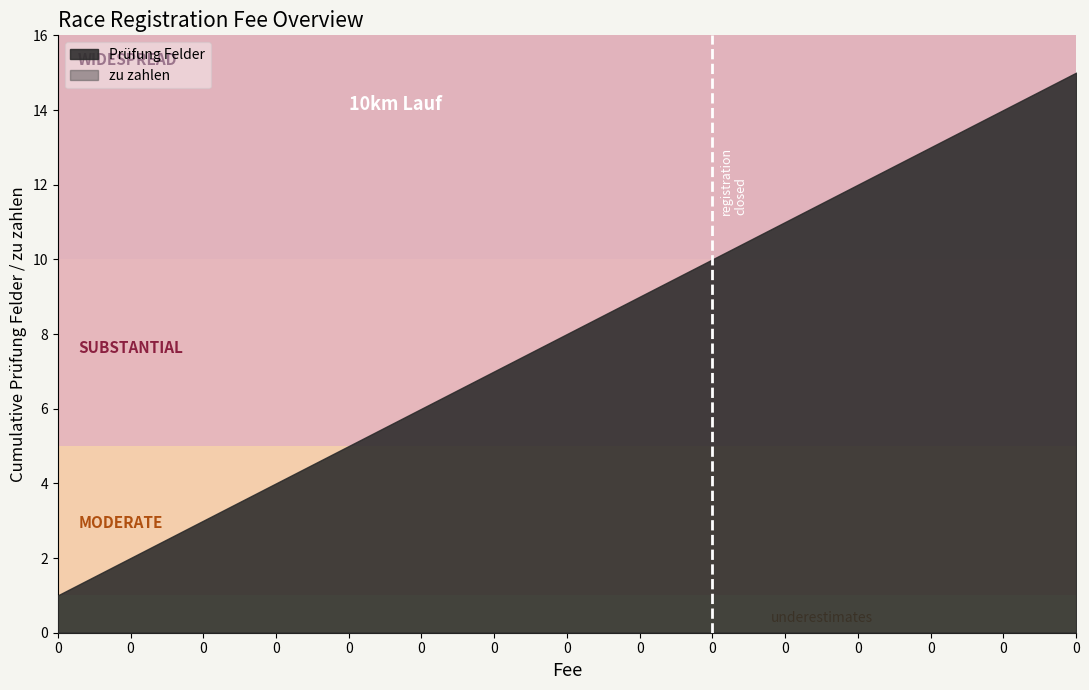

Rank the series by their average value, from highest to lowest.

Prüfung Felder, zu zahlen